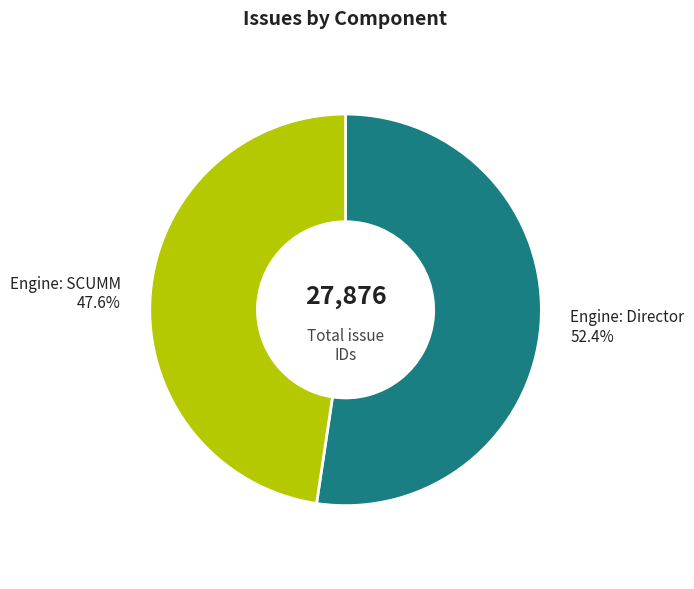

Which category has the smallest portion of the pie?

Engine: SCUMM